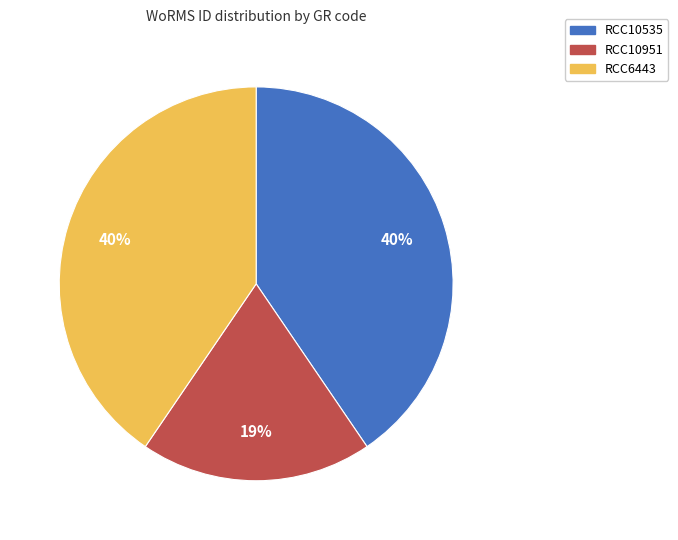

Count the number of slices in the pie.

3